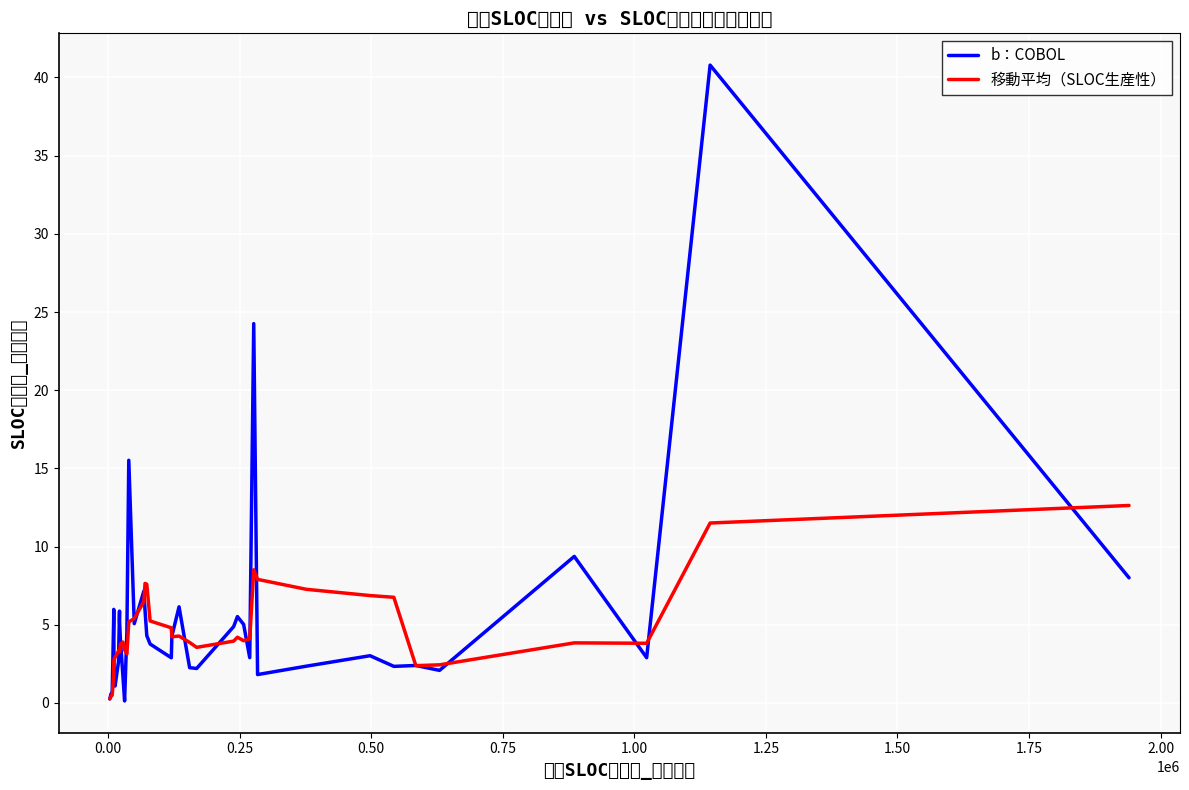

What is the maximum value shown in the chart?

40.8